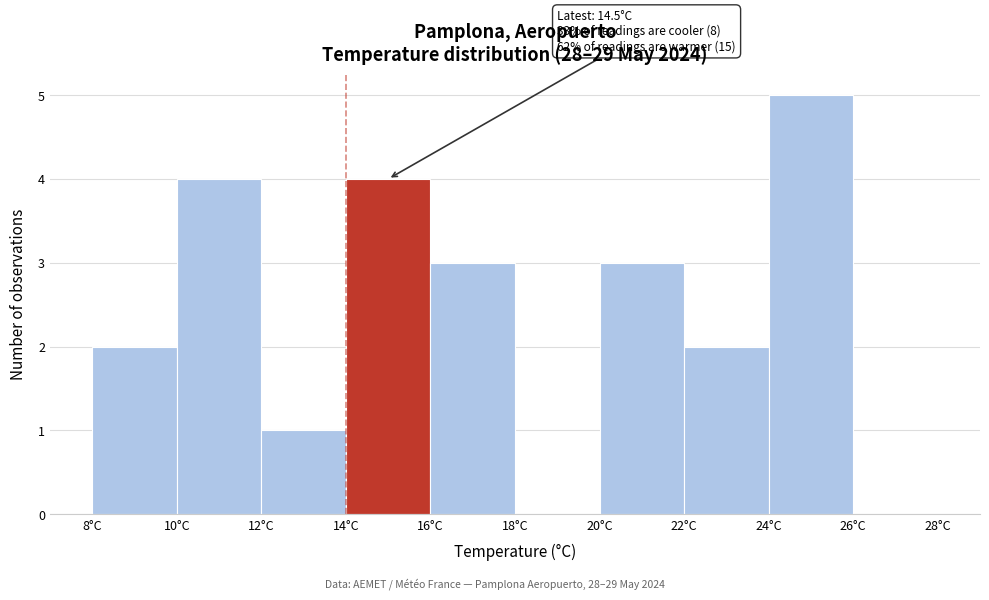

Over which range of the x-axis is the bar tallest?

24 to 26